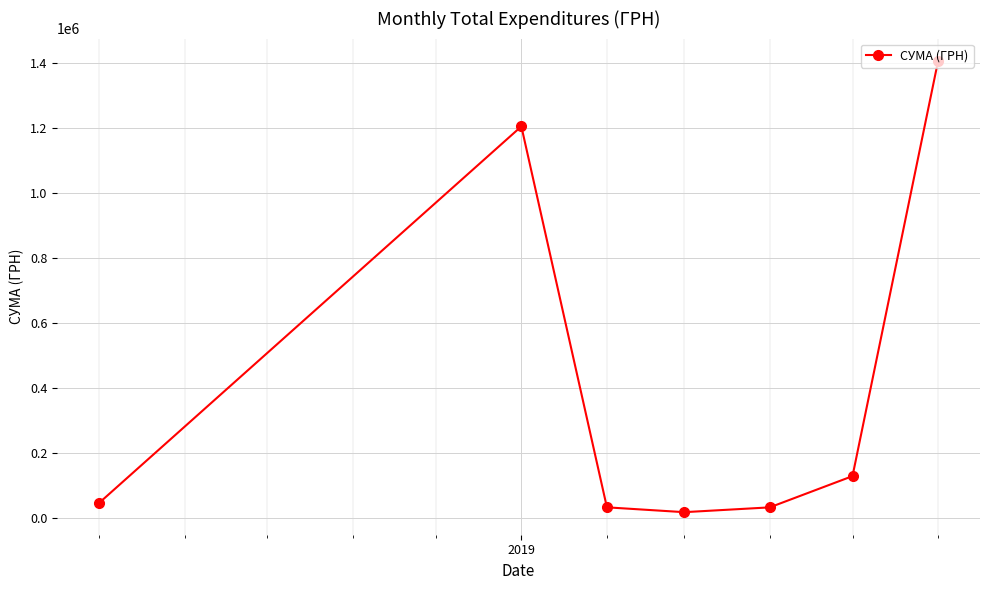

What is the value of the 5th point from the left?

32524.0